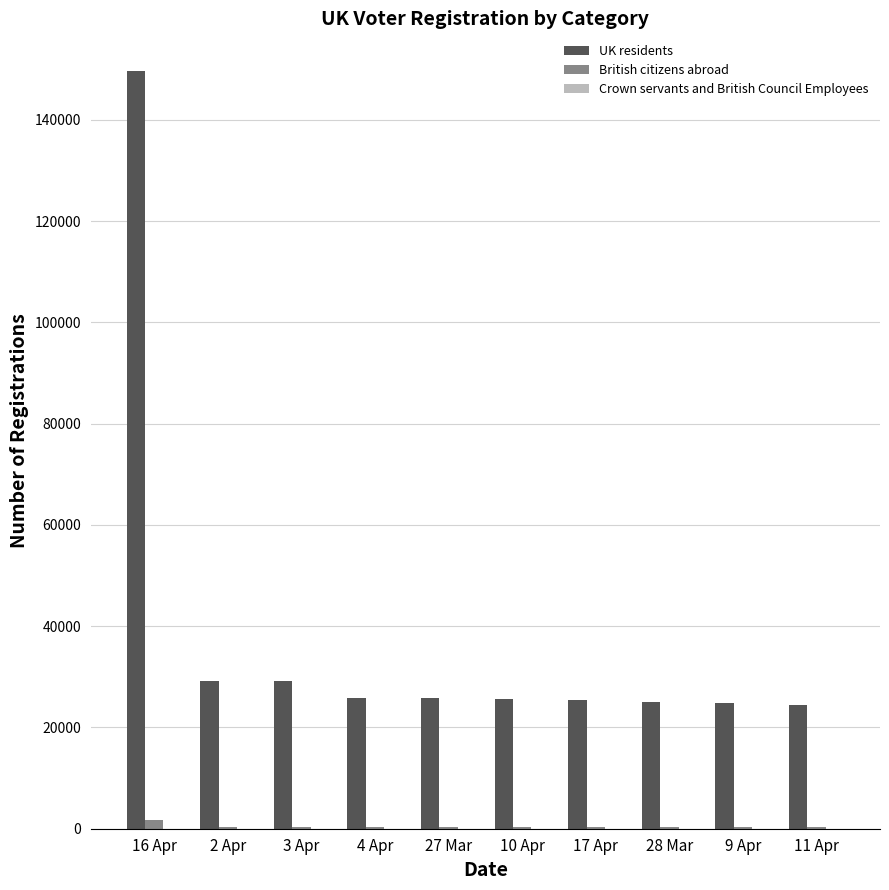

At which label does UK residents reach its peak?

16 Apr